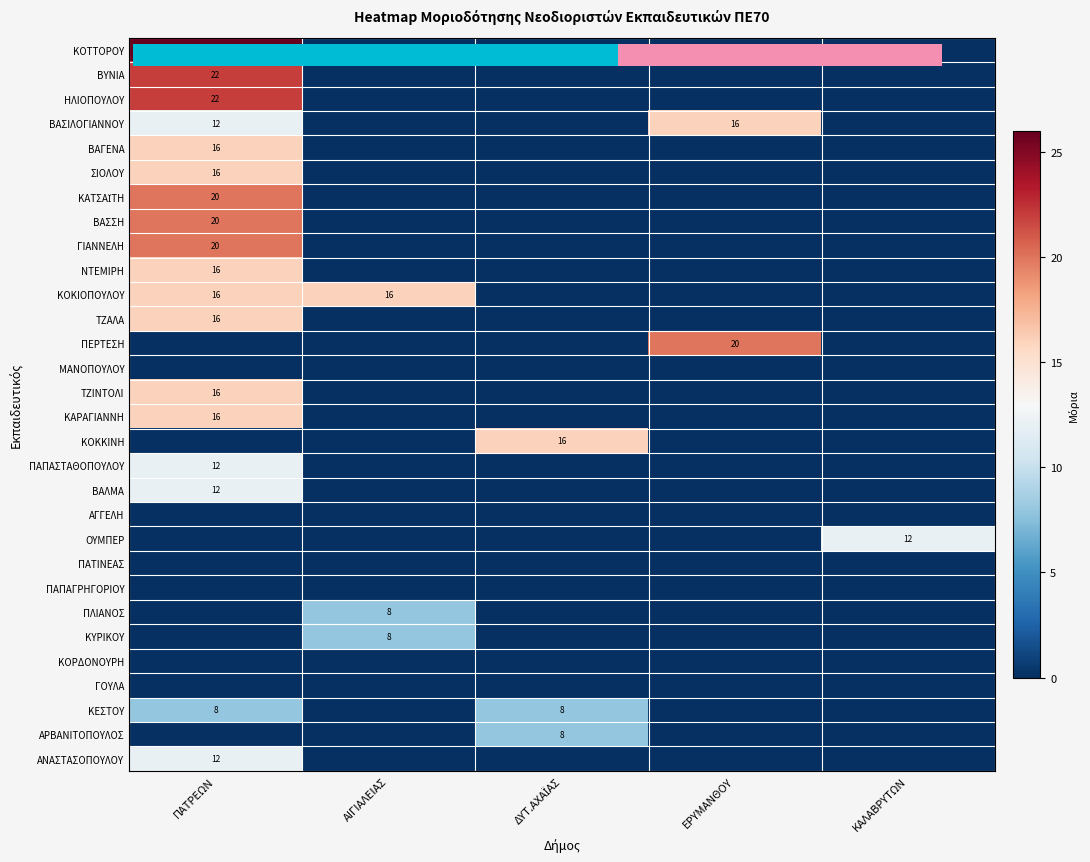

Which series changed the most between ΑΙΓΙΑΛΕΙΑΣ and ΔΥΤ.ΑΧΑΪΑΣ?

ΚΟΚΙΟΠΟΥΛΟΥ